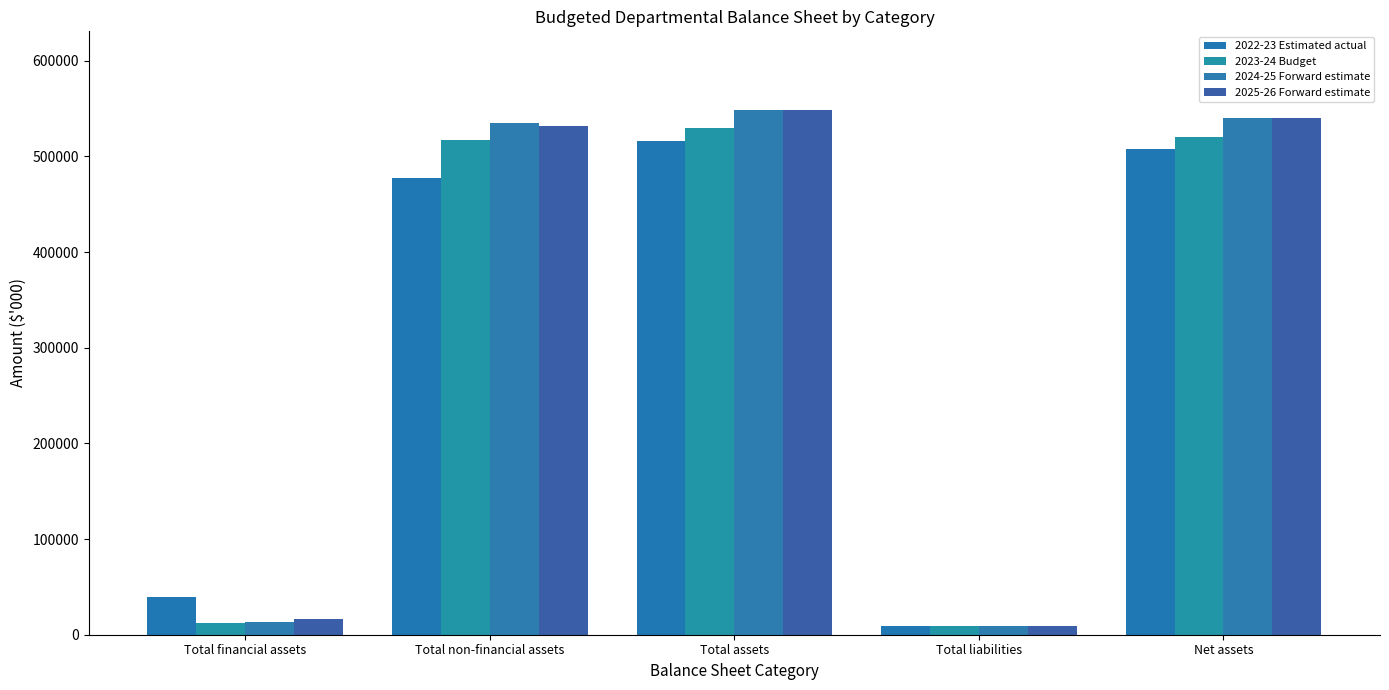

Reading right to left, what are all the values shown in this chart?

2022-23 Estimated actual: 507360	9080	516440	477209	39231
2023-24 Budget: 520851	8777	529628	517245	12383
2024-25 Forward estimate: 539782	8746	548528	534878	13650
2025-26 Forward estimate: 539804	8714	548518	532187	16331